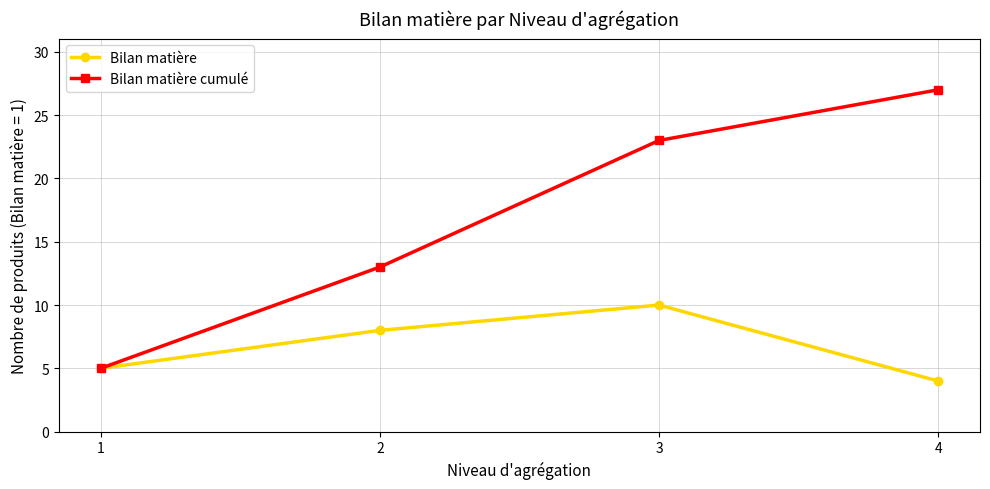

What are all the series names shown in the legend?

Bilan matière, Bilan matière cumulé